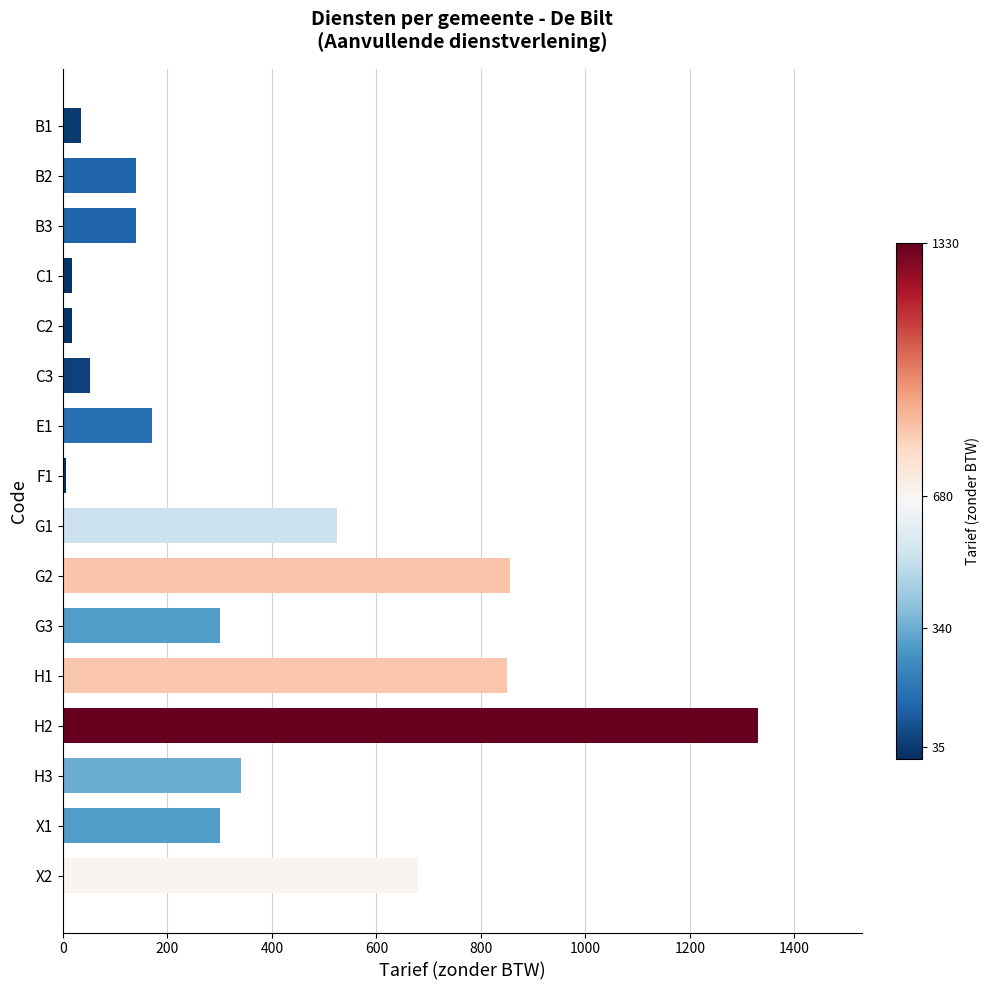

What is the difference between the maximum and minimum values?

1324.0